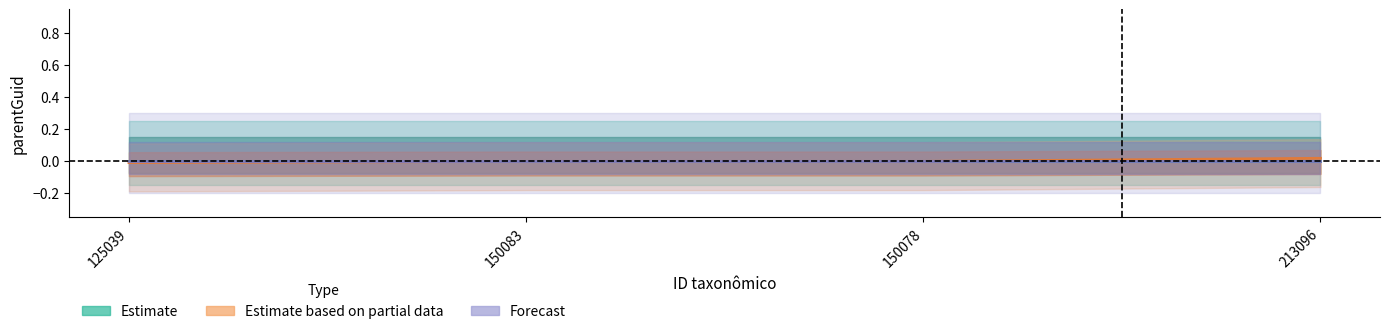

How many data points does each series have?

4